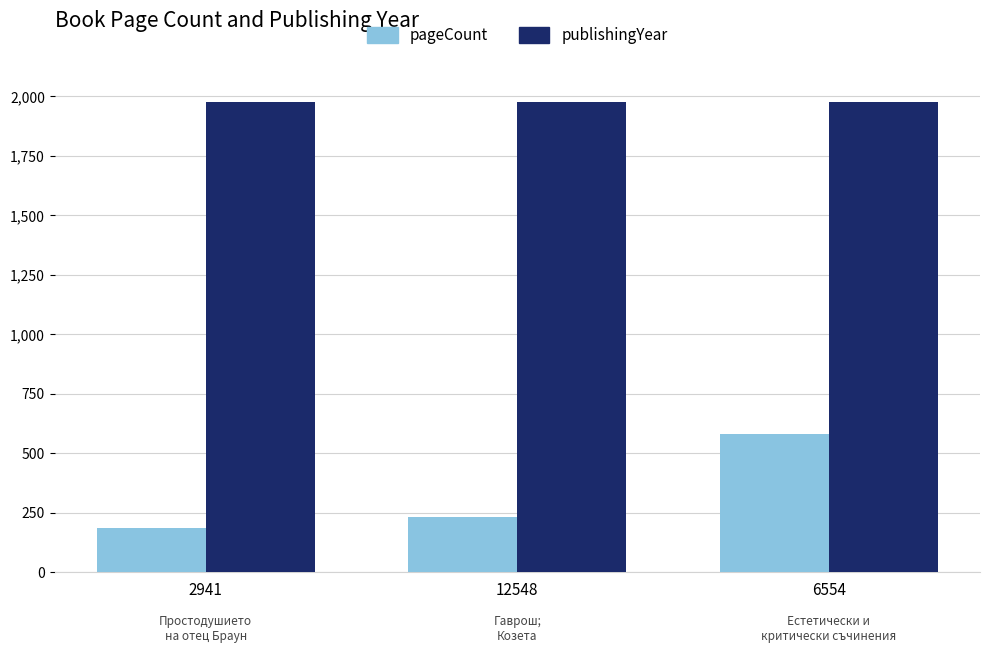

What is the maximum value for pageCount?

580